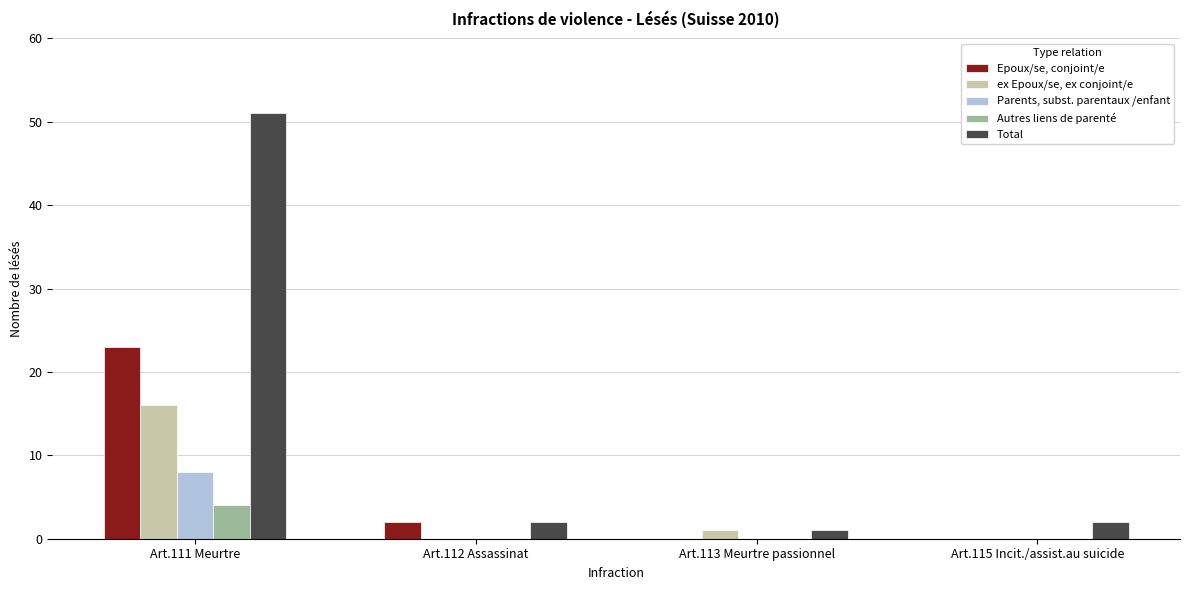

What is the highest value of the Epoux/se, conjoint/e series?

23